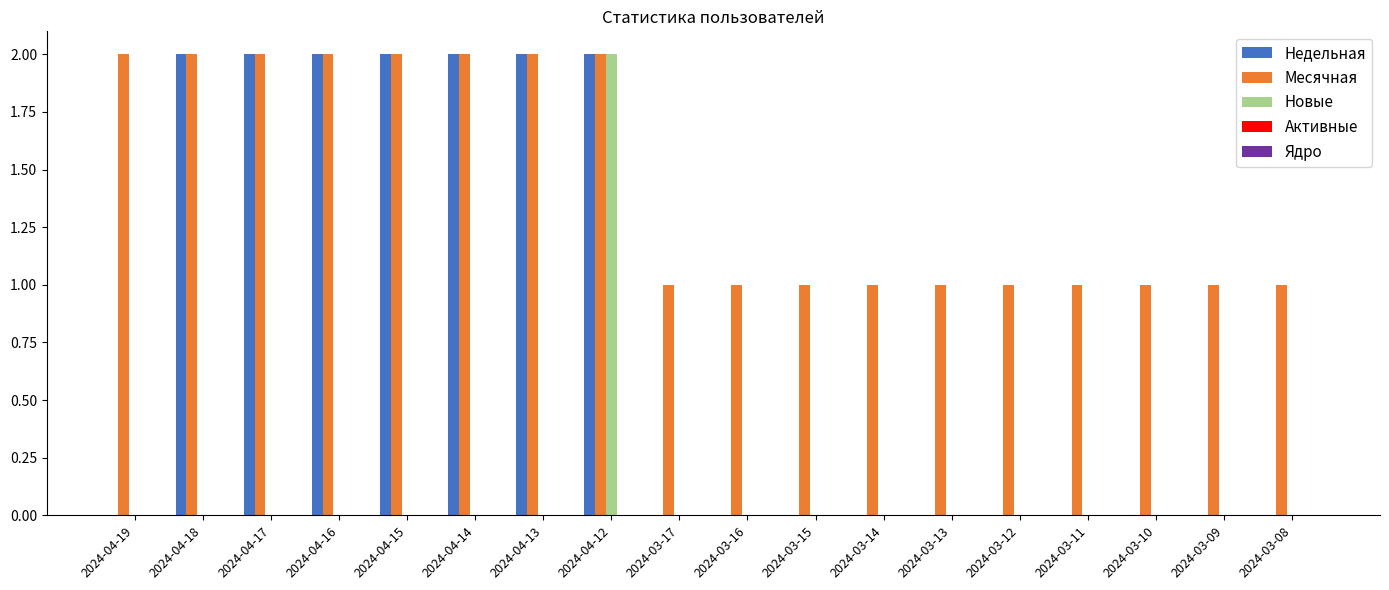

Which series has the largest total across all categories?

Месячная